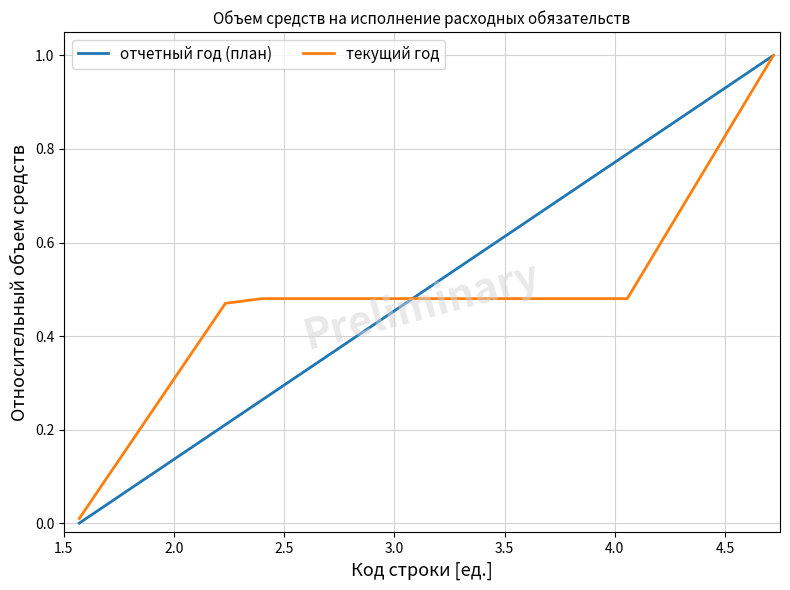

What is the difference between the maximum and minimum values in the текущий год series?

1.0